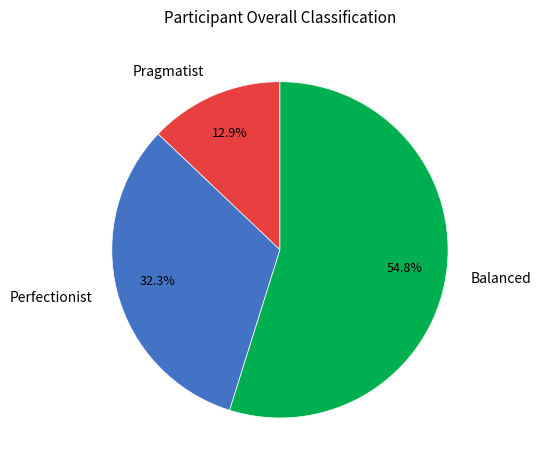

How much of the chart is everything except Pragmatist?

87.1%